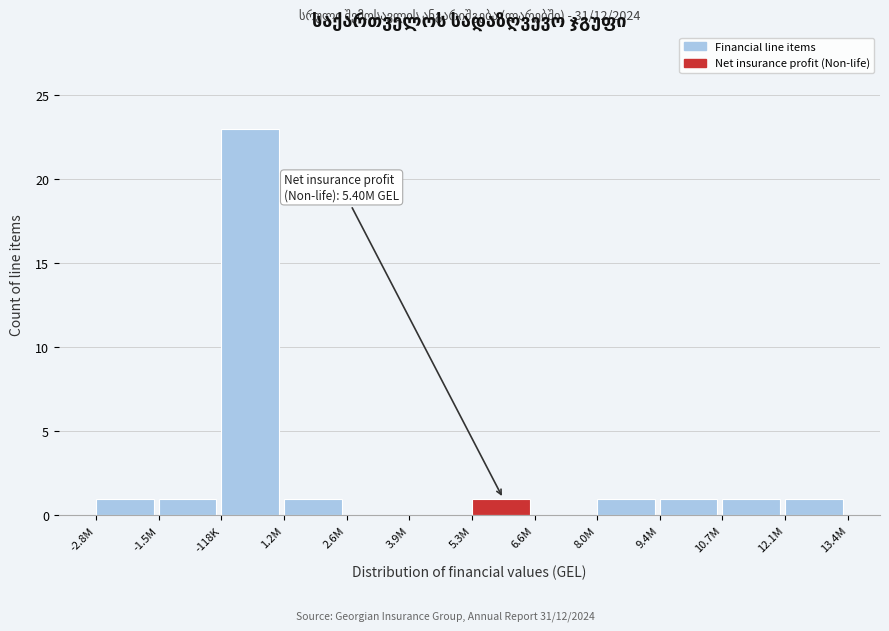

Reading left to right, transcribe all the data shown in this chart.

-2.8M=1	-1.5M=1	-118K=23	1.2M=1	2.6M=0	3.9M=0	5.3M=1	6.6M=0	8.0M=1	9.4M=1	10.7M=1	12.1M=1